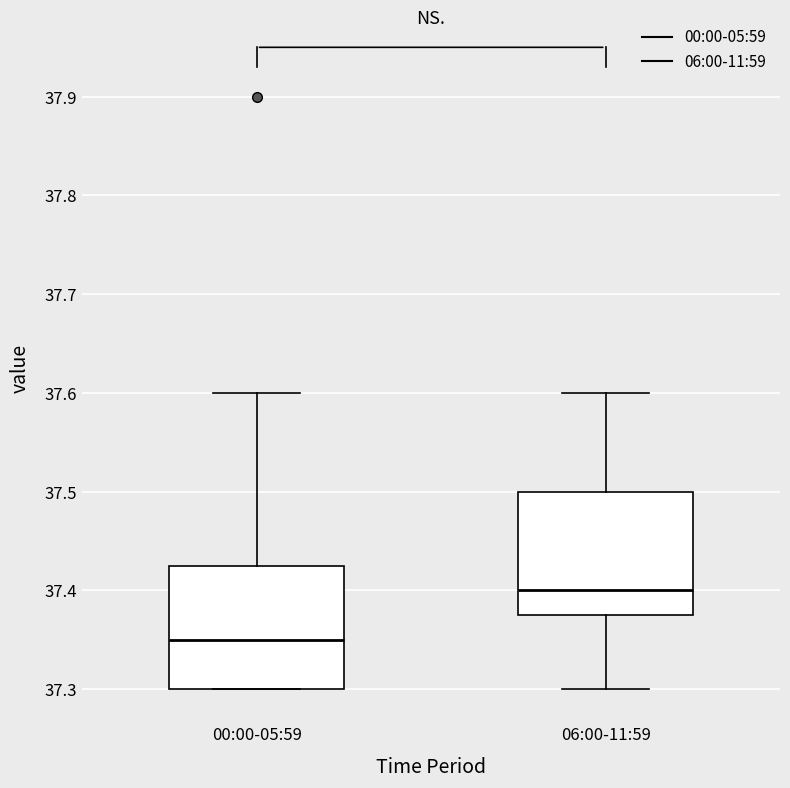

Reading left to right, read every box against the y-axis: the position of its median line, the range the box covers, and the ends of its whiskers. The values are not printed on the chart, so give them approximately, as read against the axis.

00:00-05:59: median 37.35, box 37.30 to 37.43, whiskers 37.30 to 37.60
06:00-11:59: median 37.40, box 37.38 to 37.50, whiskers 37.30 to 37.60